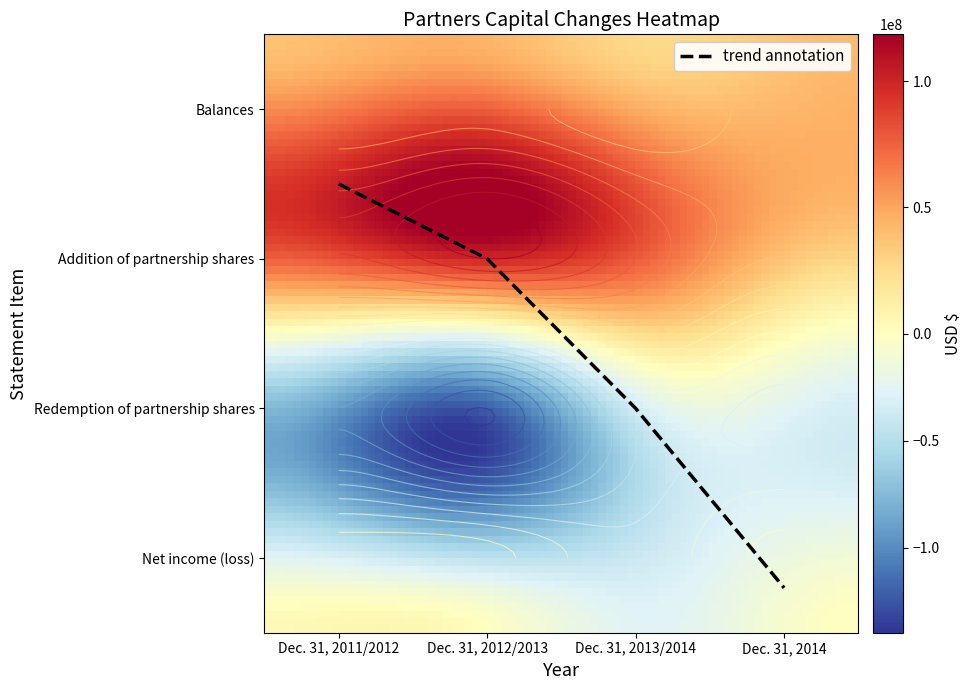

How many values in the Redemption of partnership shares series are below -36166377?

2